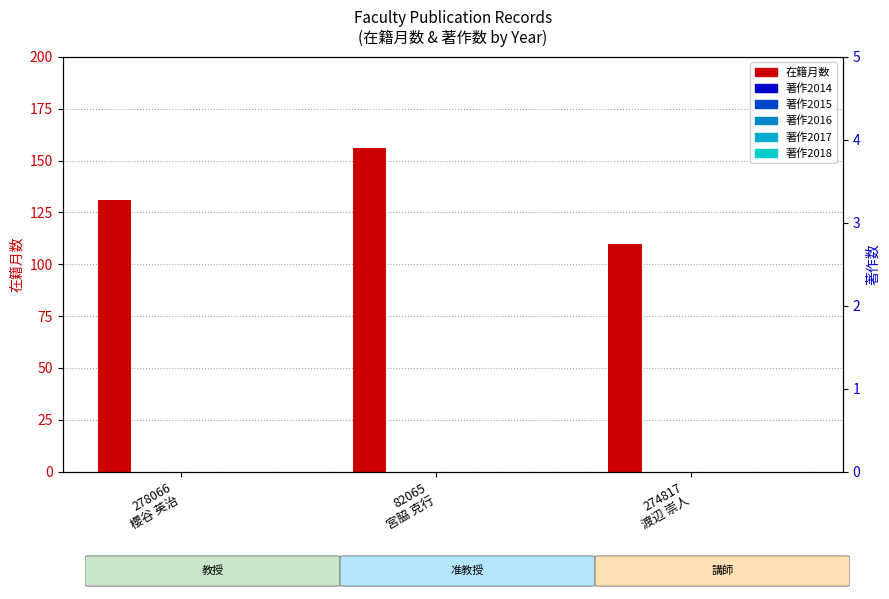

What are all the series names shown in the legend?

在籍月数, 著作2014, 著作2015, 著作2016, 著作2017, 著作2018